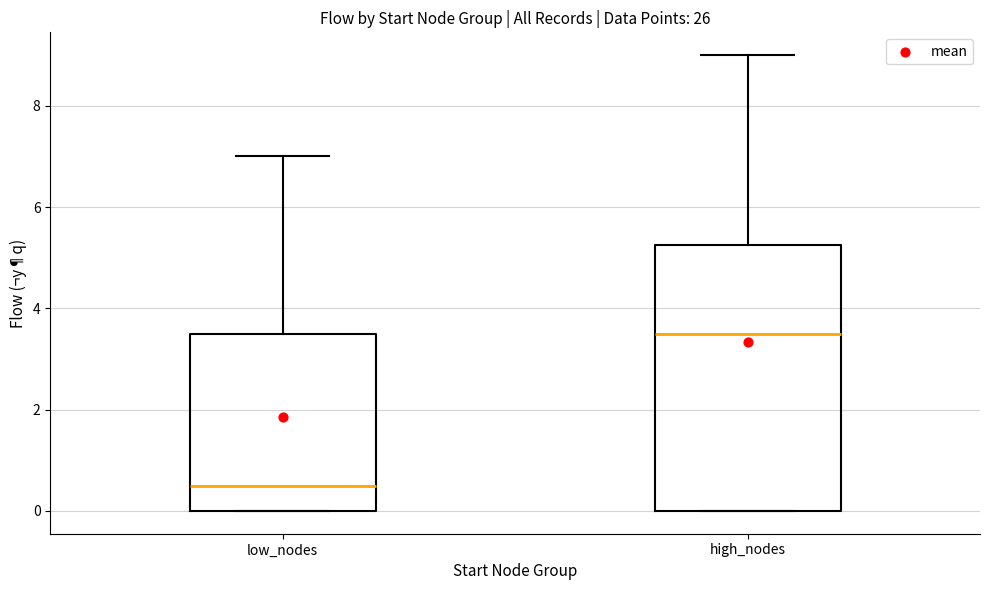

Reading left to right, transcribe this box plot: for each box, give where its median line is, the range the box spans, and where its two whiskers end, as read against the y-axis. The values are not printed on the chart, so give them approximately, as read against the axis.

low_nodes: median 0.6, box 0.0 to 3.6, whiskers 0.0 to 7.0
high_nodes: median 3.6, box 0.0 to 5.2, whiskers 0.0 to 9.0